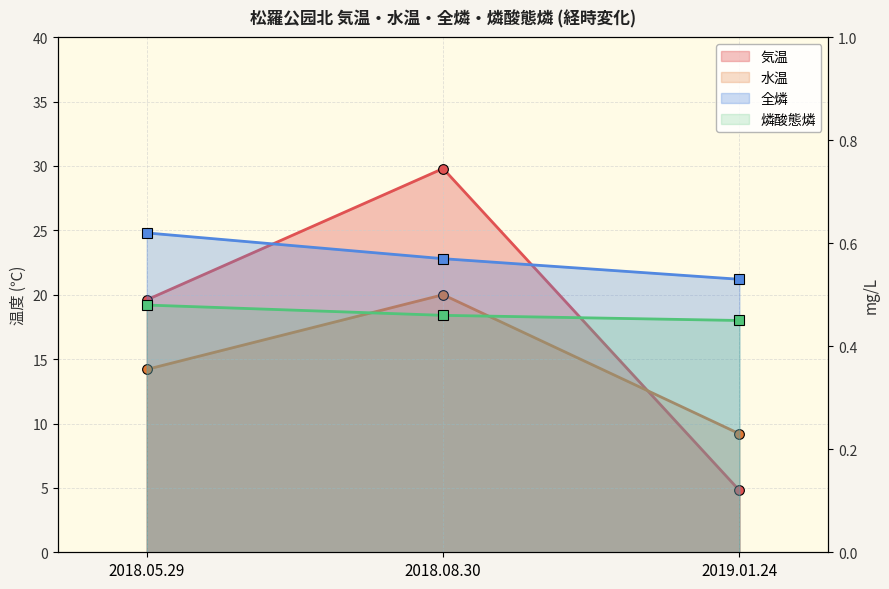

Reading right to left, list all the values displayed in this chart.

気温: 2019.01.24=4.8	2018.08.30=29.8	2018.05.29=19.6
水温: 2019.01.24=9.2	2018.08.30=20.0	2018.05.29=14.2
全燐: 2019.01.24=0.5	2018.08.30=0.6	2018.05.29=0.6
燐酸態燐: 2019.01.24=0.5	2018.08.30=0.5	2018.05.29=0.5